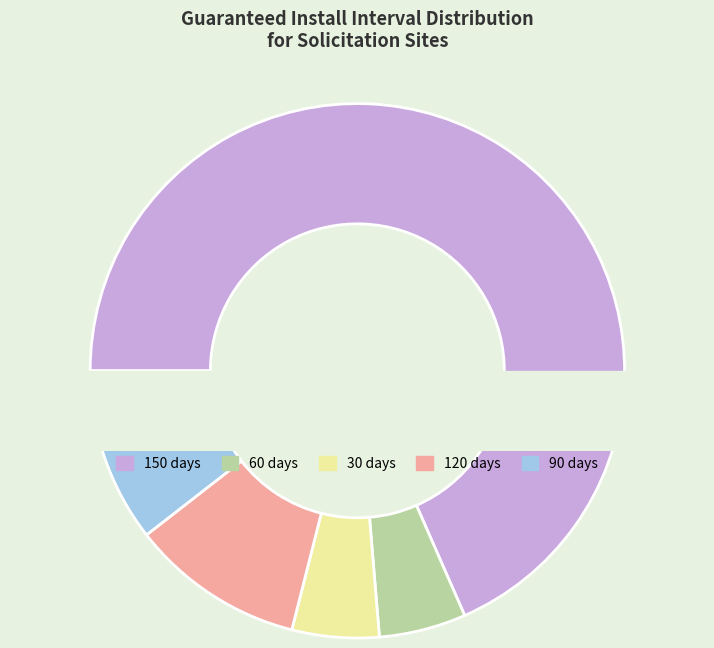

Which slice is the smallest?

60